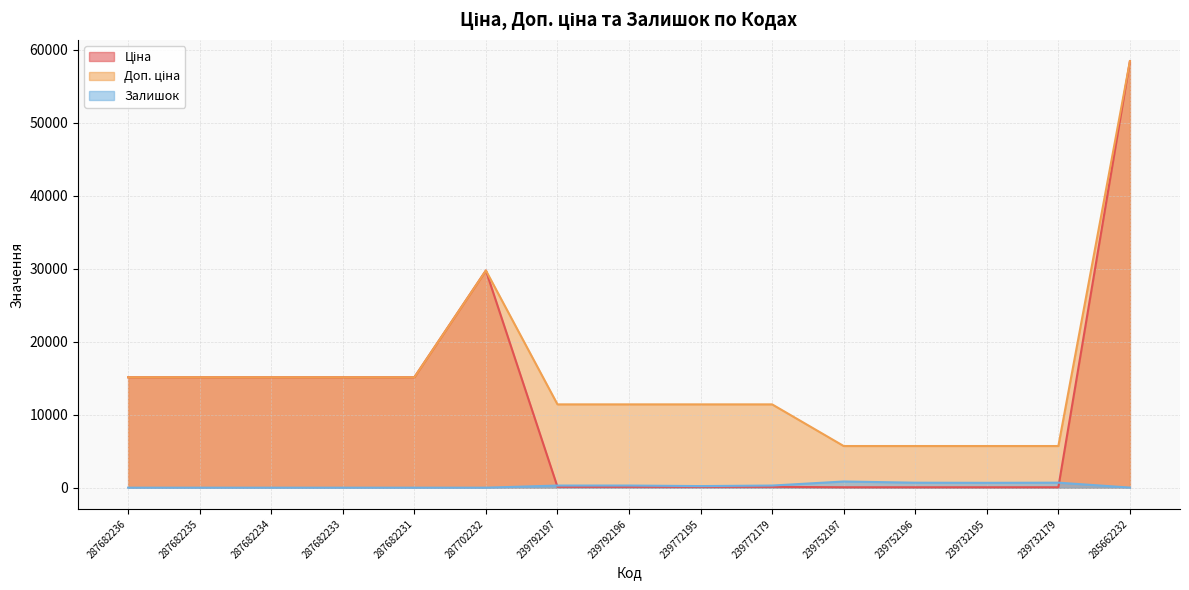

Count the number of categories in the chart.

15